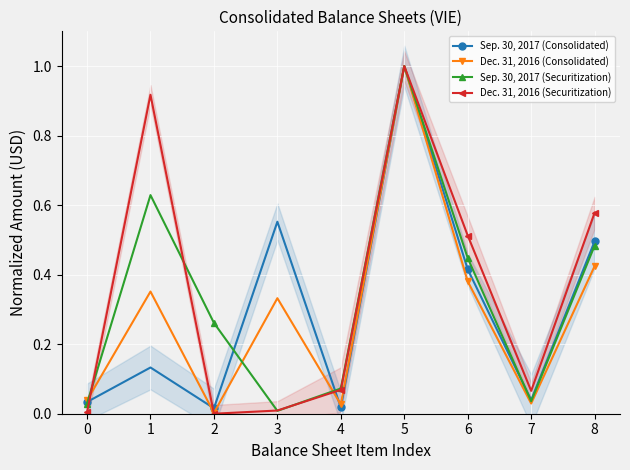

List the series in order of their overall mean, lowest first.

Dec. 31, 2016 (Consolidated), Sep. 30, 2017 (Consolidated), Sep. 30, 2017 (Securitization), Dec. 31, 2016 (Securitization)